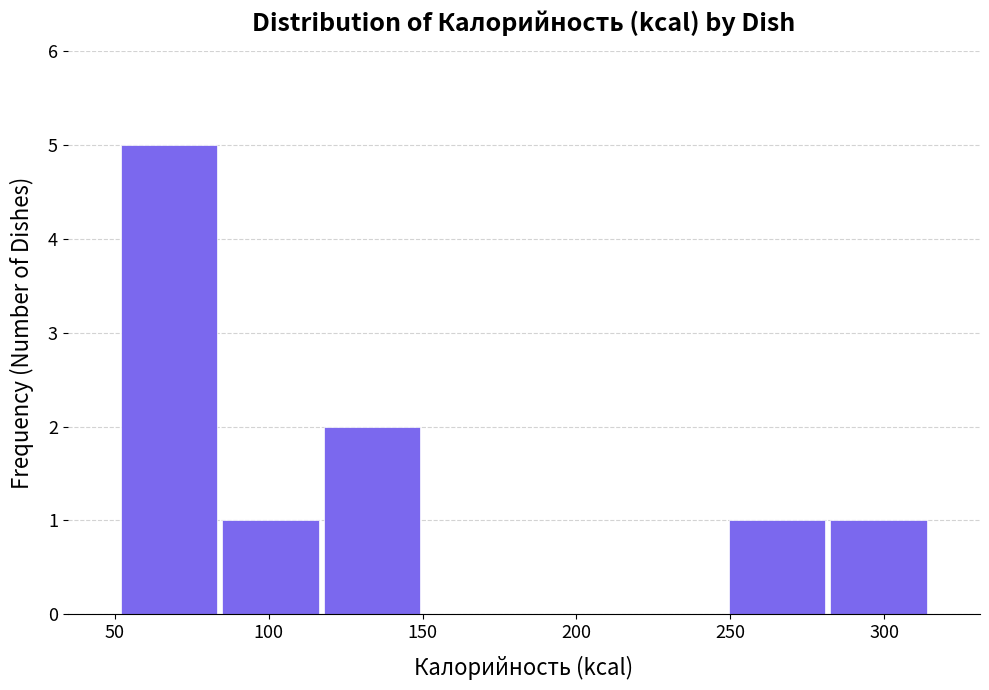

Reading left to right, transcribe this chart: for each bar, give the range it covers on the x-axis and its height. Neither the bar edges nor the heights are printed on the chart, so give them approximately, as read against the axes.

50 to 85: 5
85 to 115: 1
115 to 150: 2
150 to 185: 0
185 to 215: 0
215 to 250: 0
250 to 280: 1
280 to 315: 1